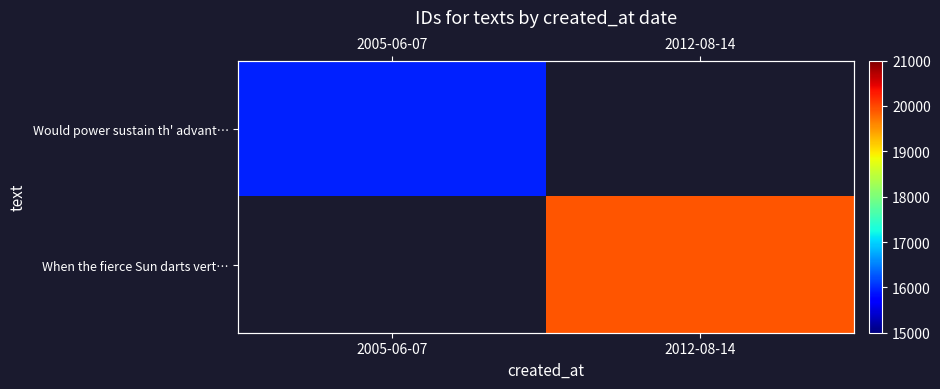

Which series has the widest spread of values?

Would power sustain th' advant…